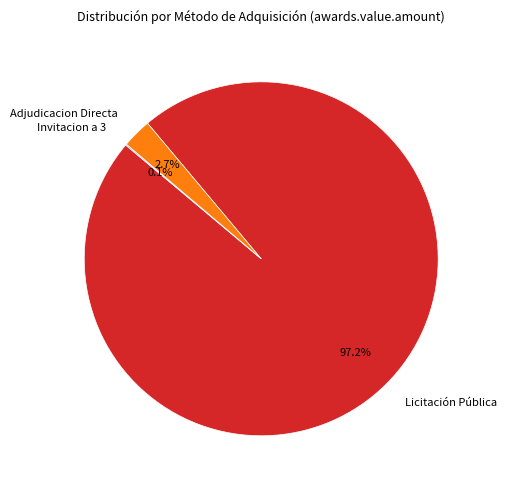

Is there any slice that represents more than half of the pie?

Yes